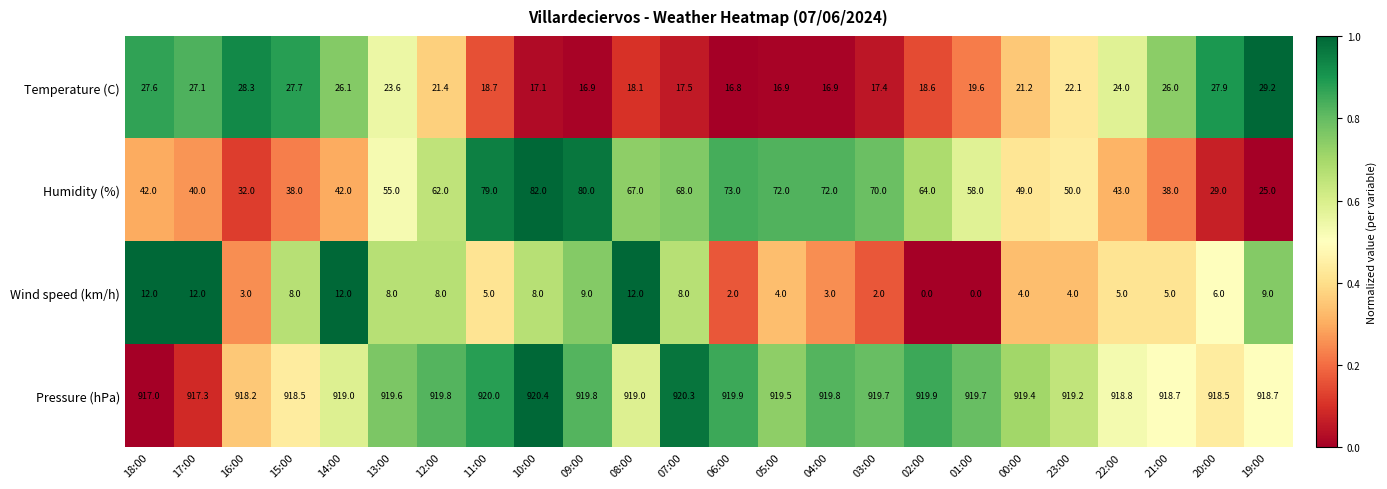

Which label corresponds to the largest value in the chart?

10:00